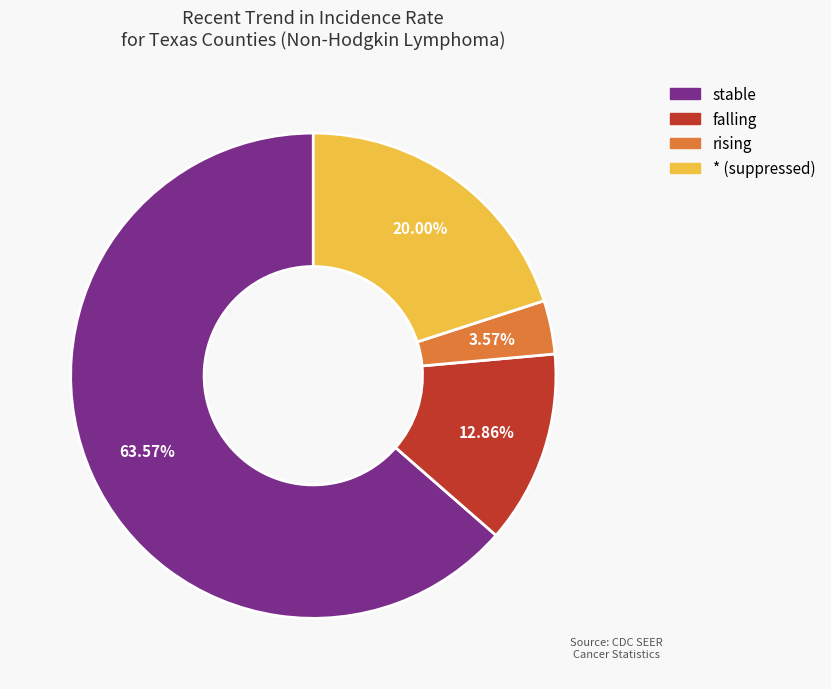

The falling slice represents 13% of the pie. True or false?

True